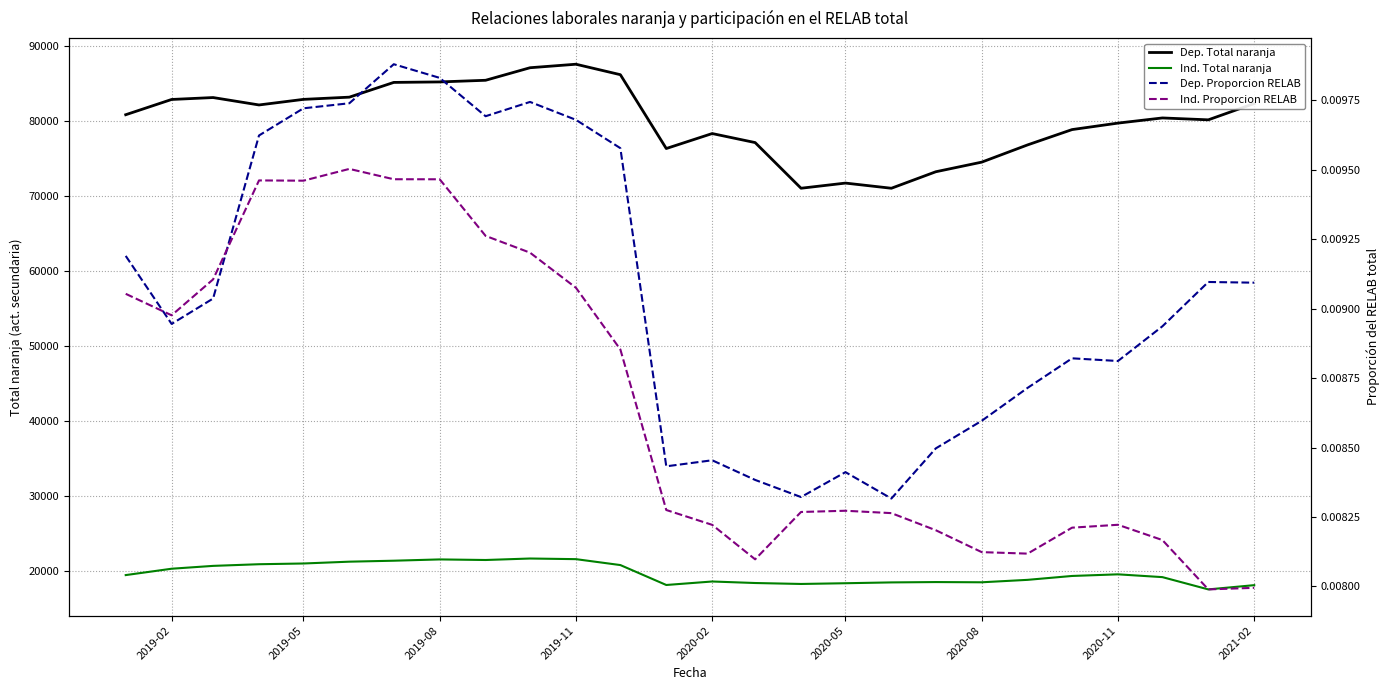

Does the chart display data point markers on the line(s)?

No